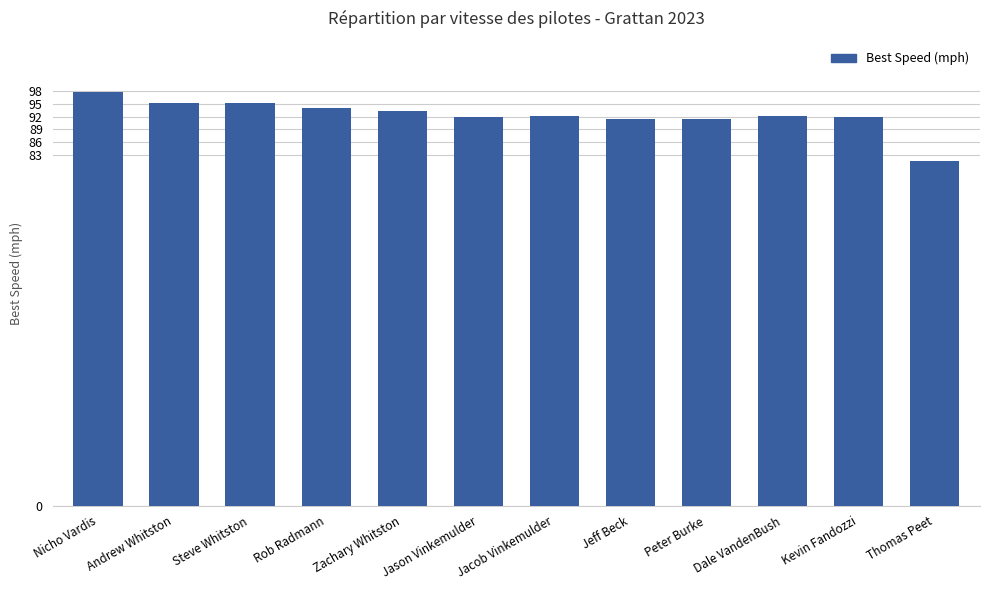

Does the chart contain stacked bars?

No